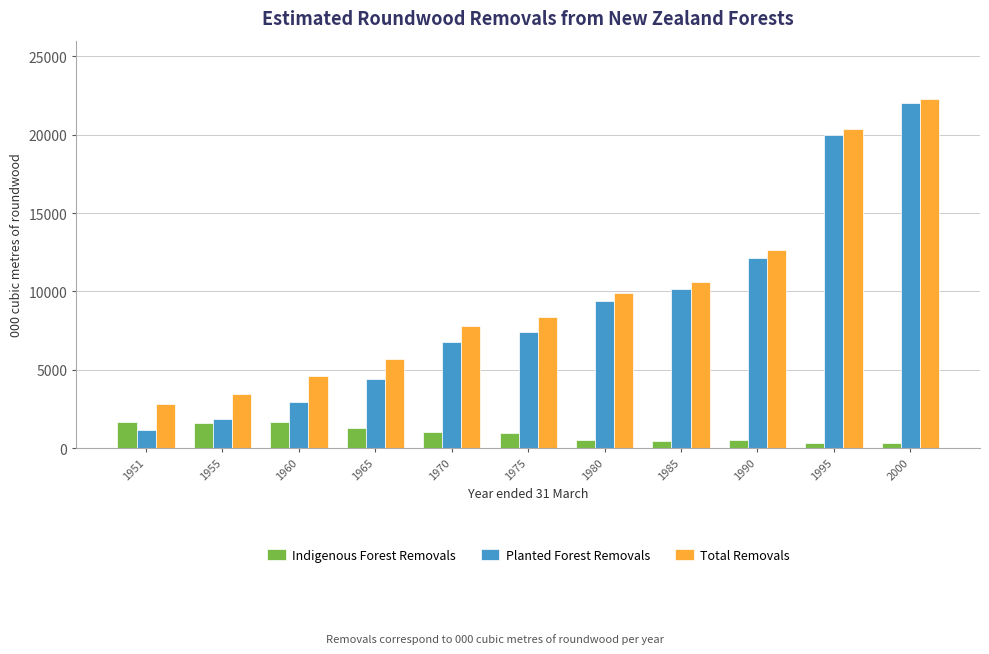

What is the difference between the Total Removals values at 1965 and 1995?

14649